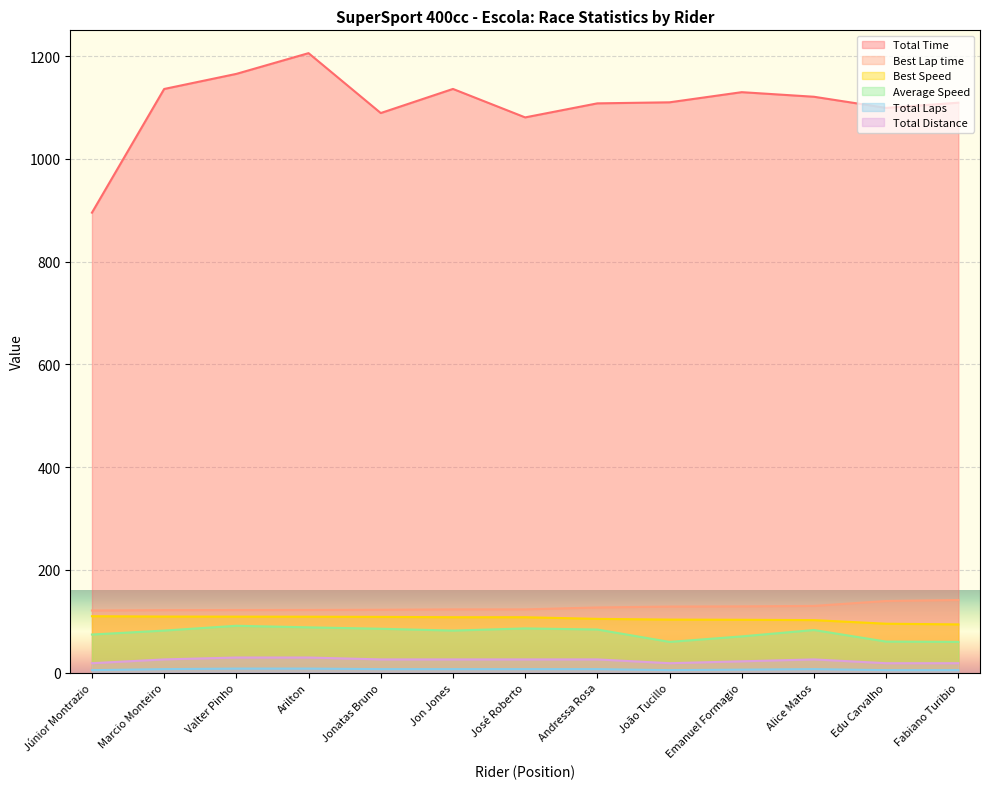

What is the minimum value for Best Speed?

94.0